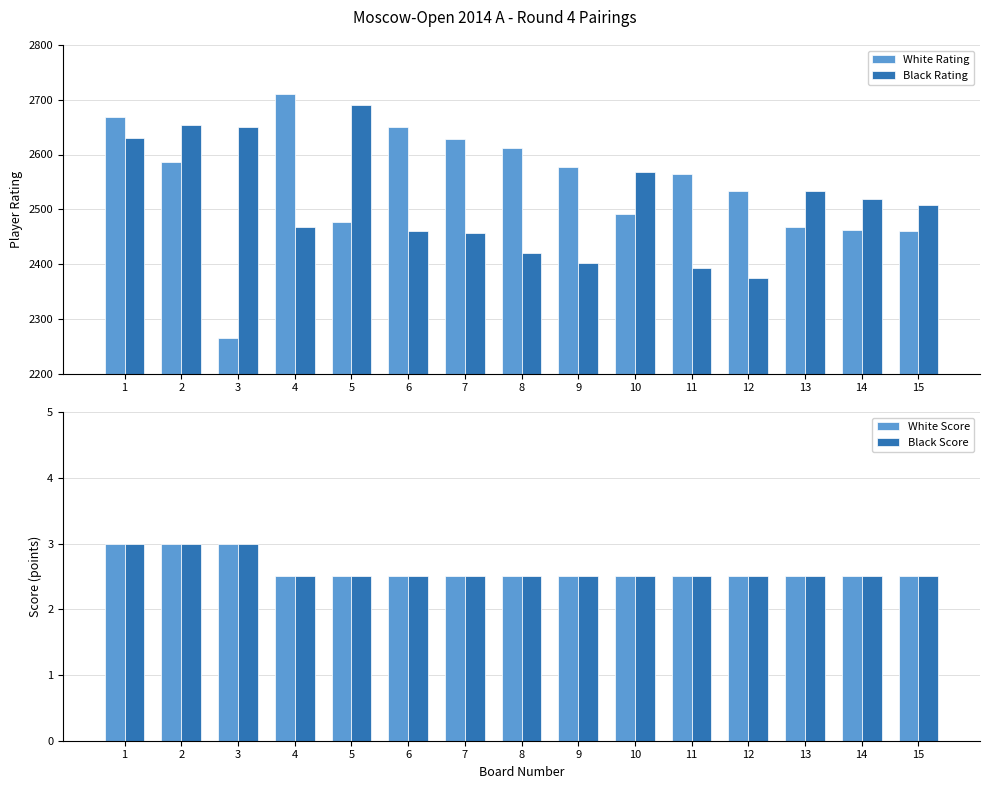

Are the bars grouped side by side (vs. stacked)?

Yes